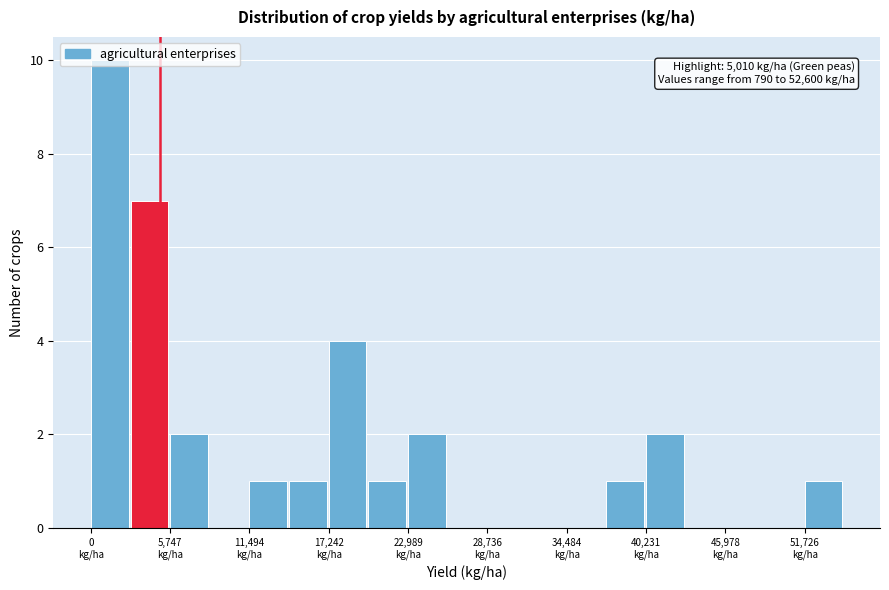

Around what value on the x-axis is the tallest bar? Give the approximate position of its centre, as read against the axis.

1000